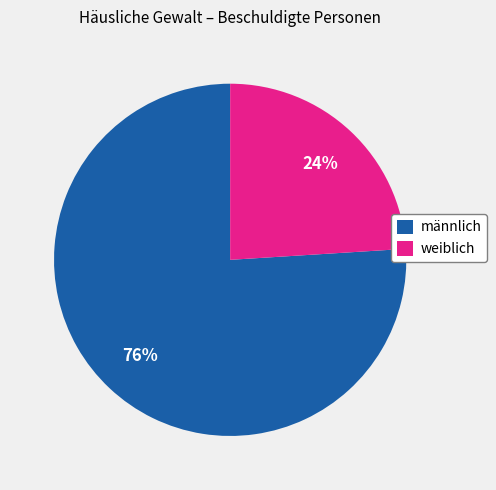

To the nearest percent, what percentage of the pie is weiblich?

24%